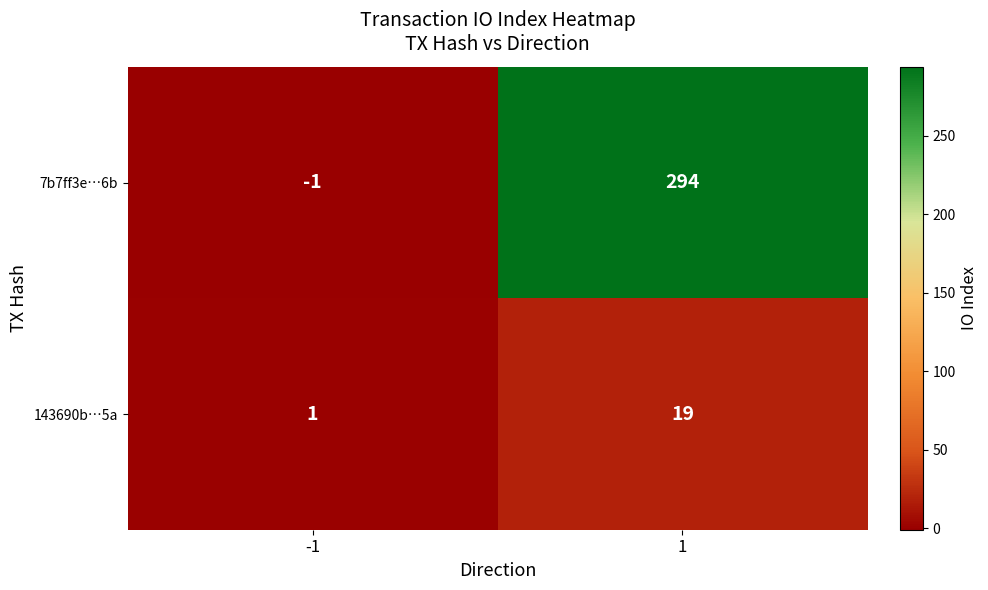

Rank the series at 1 from highest to lowest value.

7b7ff3e…6b, 143690b…5a